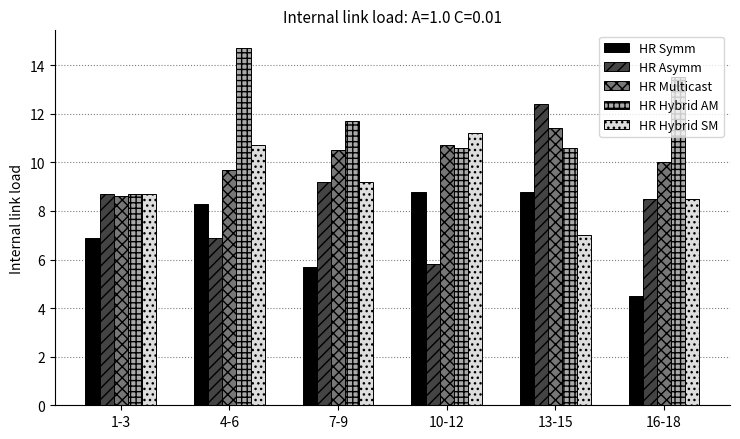

At which category does the chart reach its peak across all series?

4-6